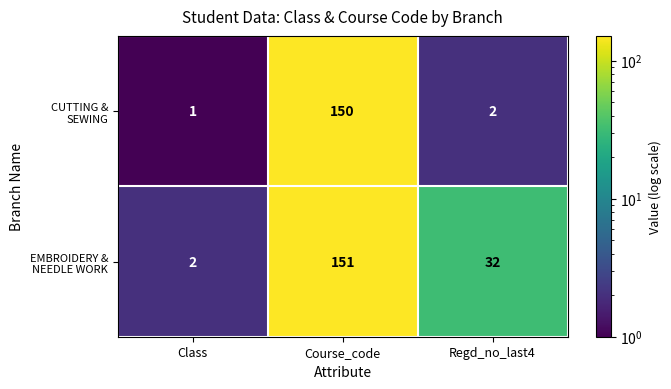

What is the maximum value shown in the chart?

151